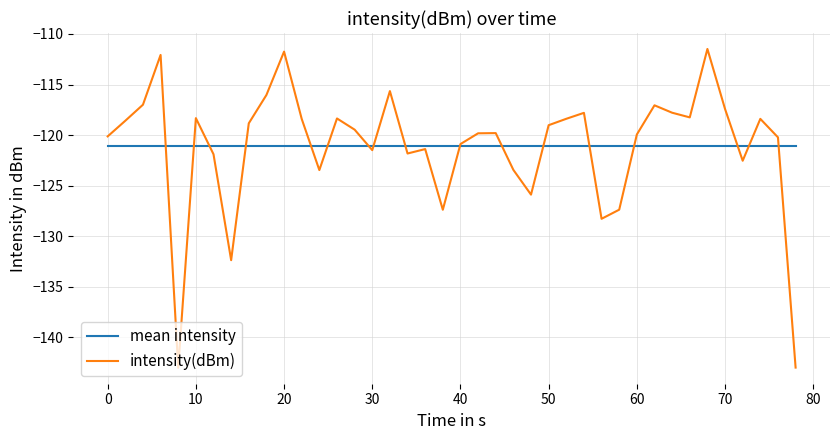

What is the maximum value for mean intensity?

-121.1